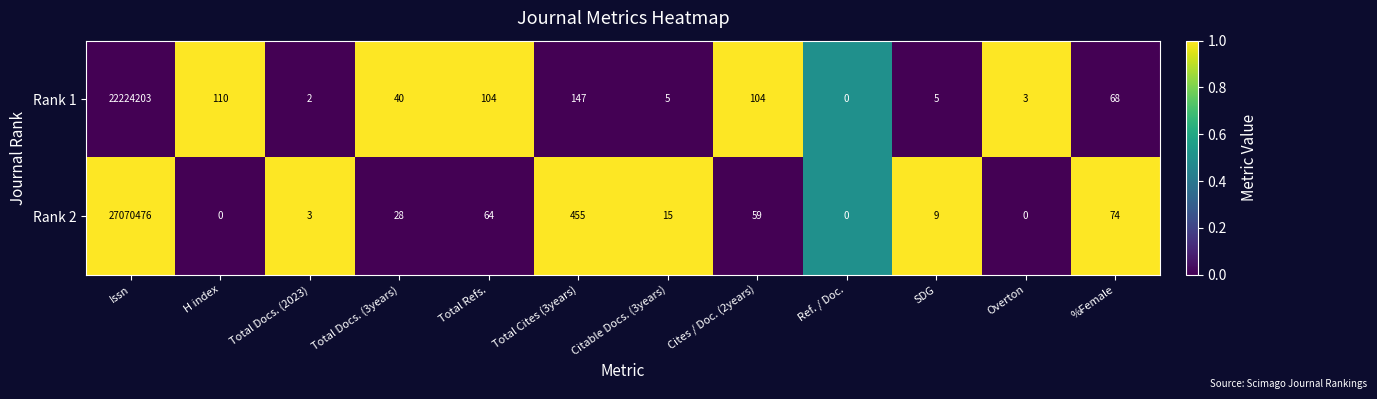

The Rank 1 series shows 2 at Total Docs. (2023). True or false?

True